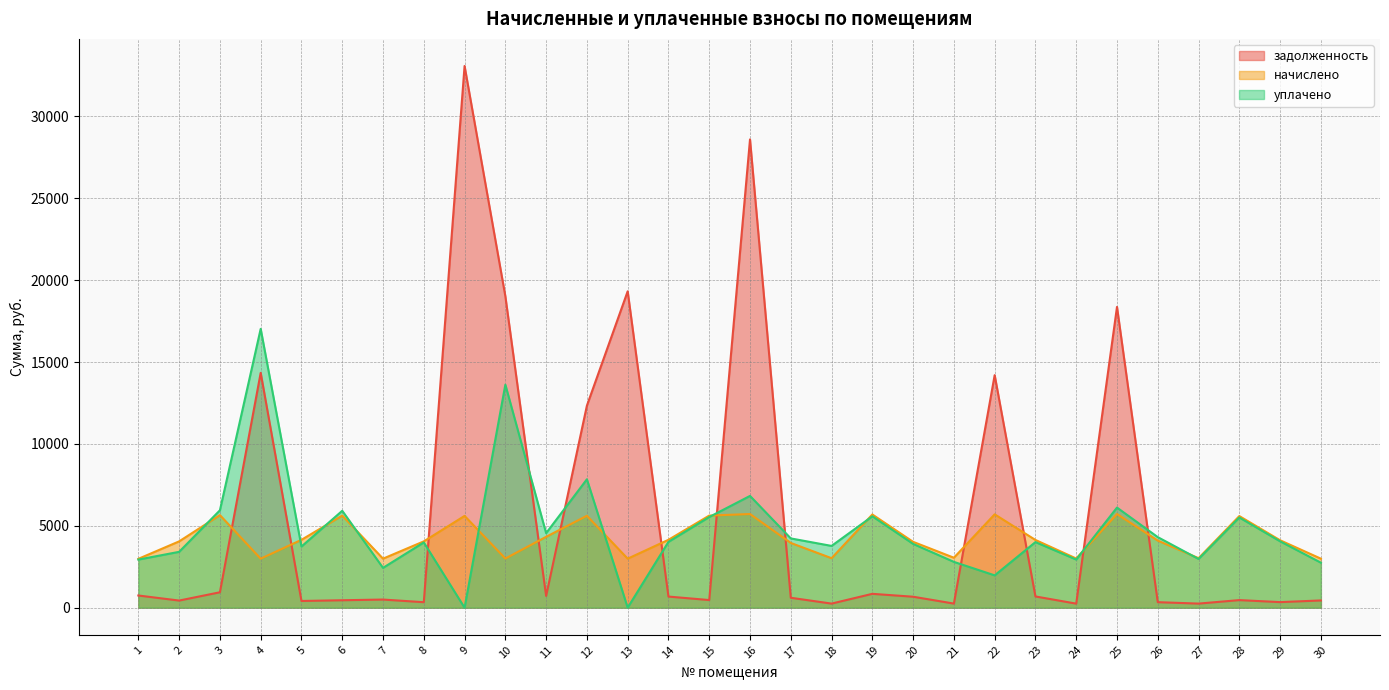

At which category does начислено reach its first local peak?

3